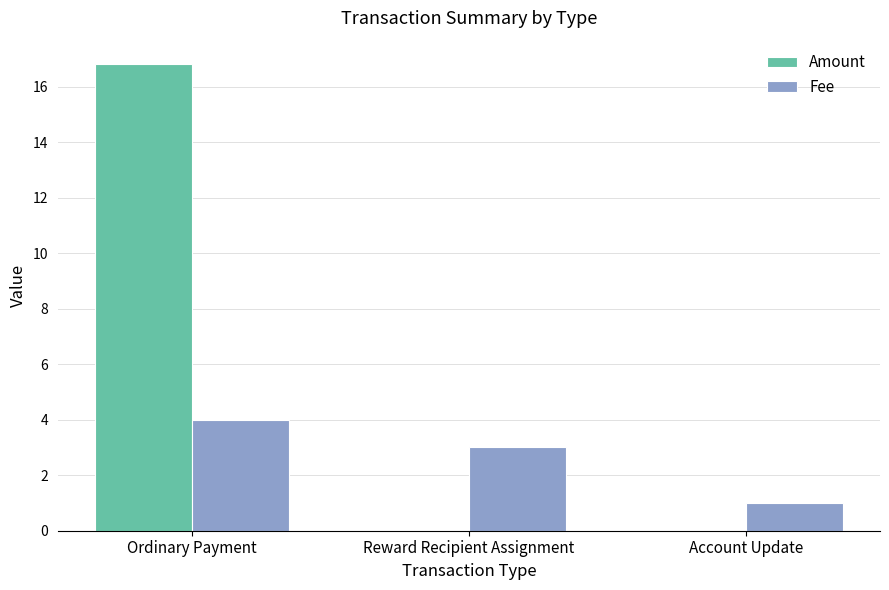

At which label does Fee reach its peak?

Ordinary Payment